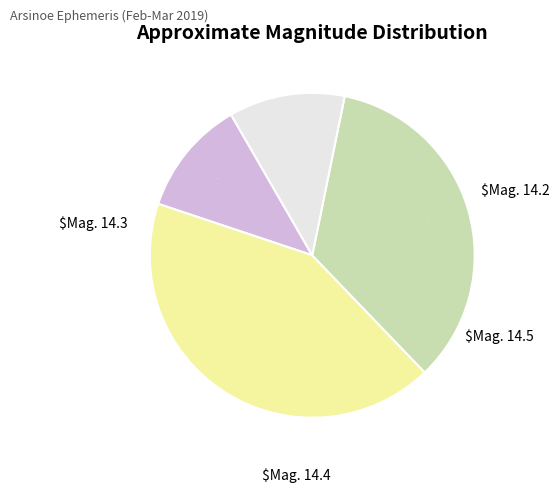

Does any single category account for the majority?

No